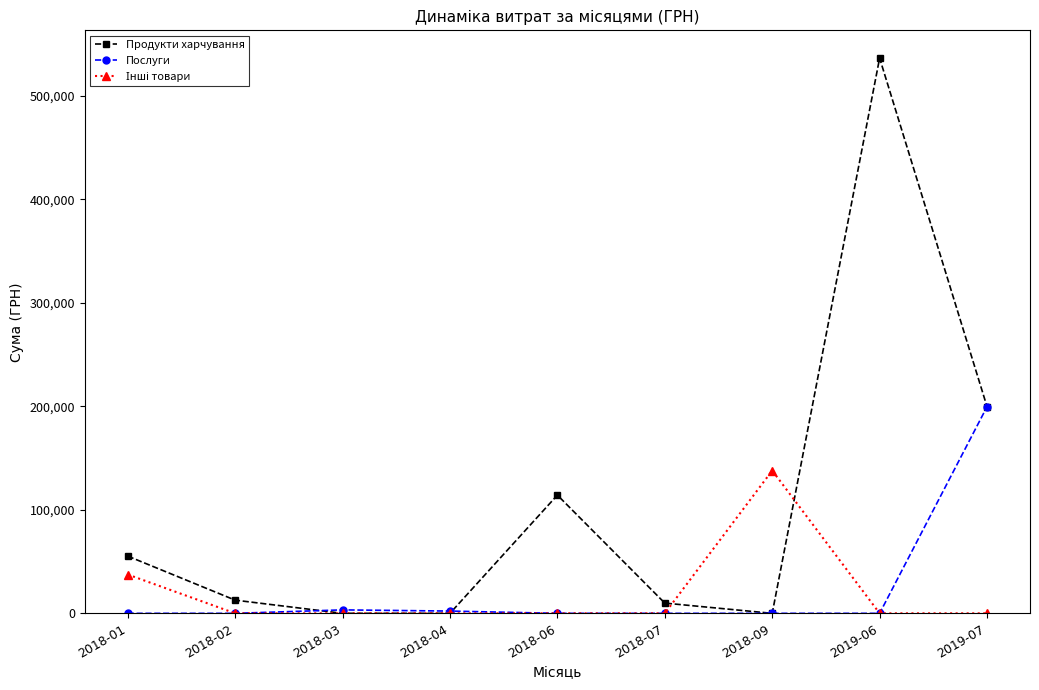

What is the difference between the maximum and minimum values in the Продукти харчування series?

536593.7